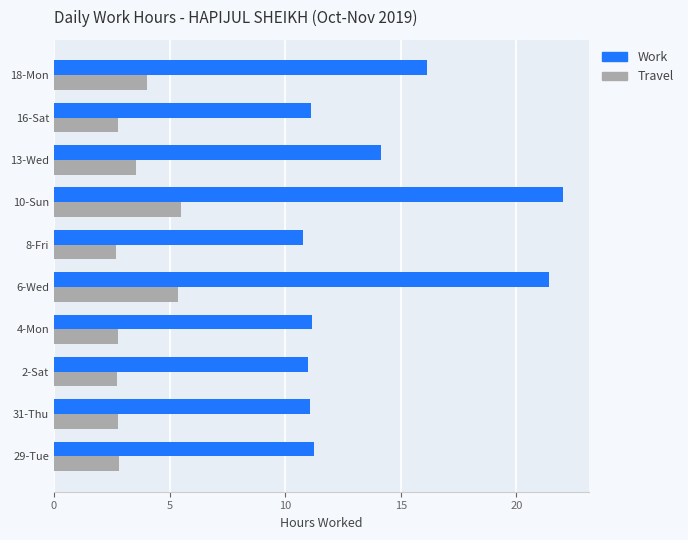

Rank the series by their maximum value, from highest to lowest.

Work, Travel